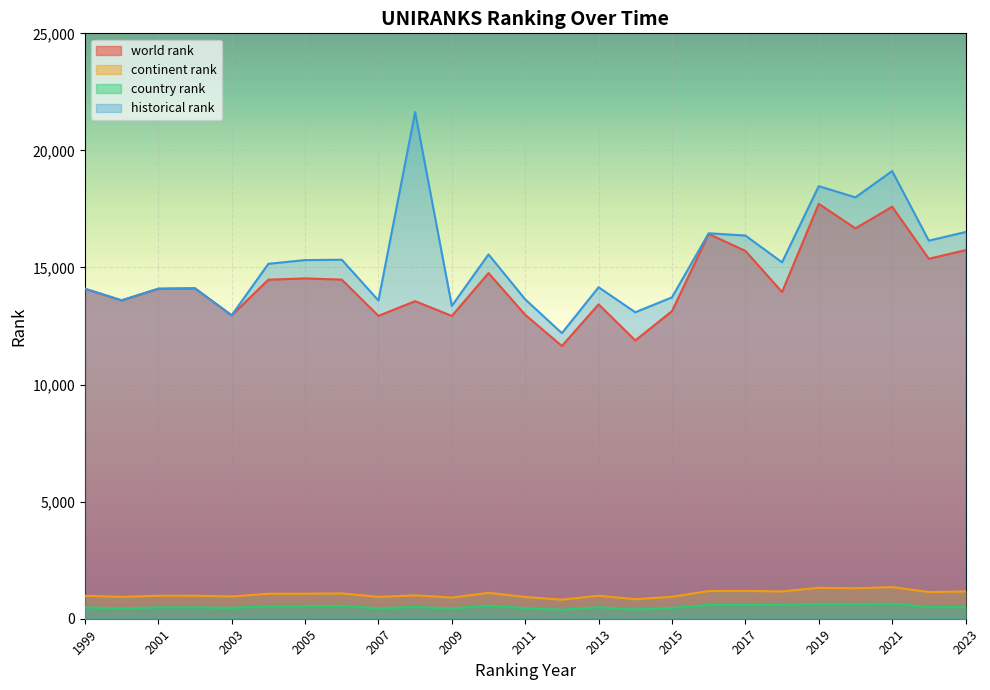

How many lines are shown in the chart?

4